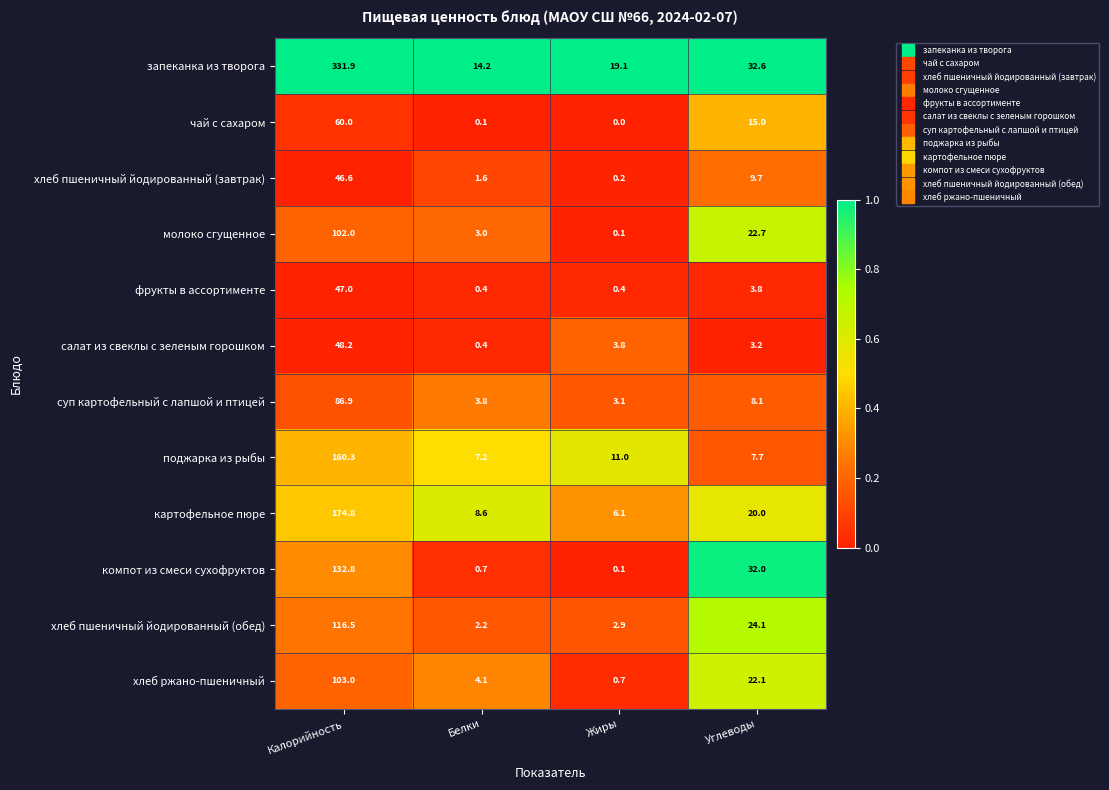

What is the highest value of the компот из смеси сухофруктов series?

132.8